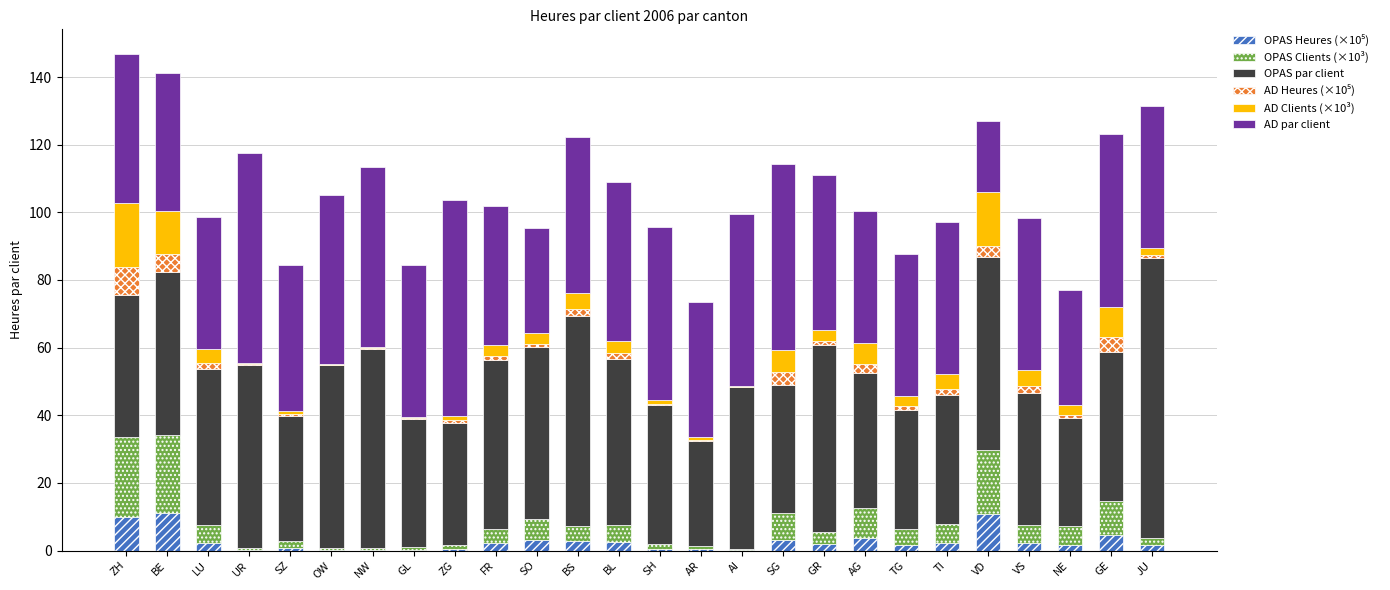

How many series are shown in this chart?

6